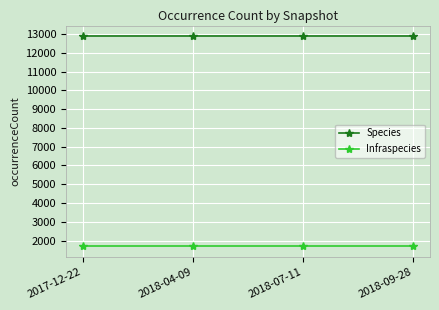

Is the value of Species at 2017-12-22 greater than the value of Infraspecies at 2018-04-09?

Yes